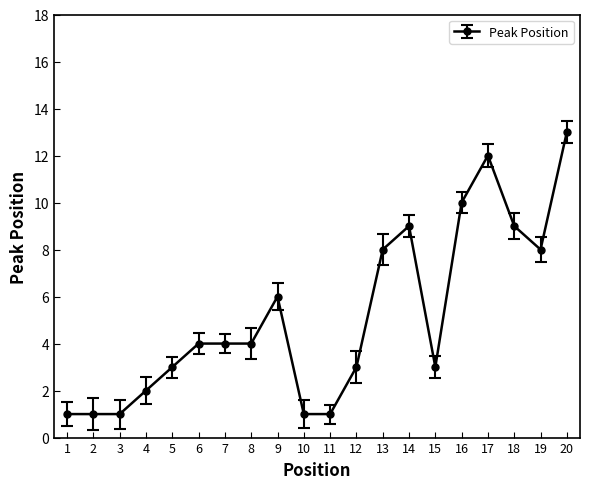

What is the ratio of the value at 9 to the value at 2?

6.0